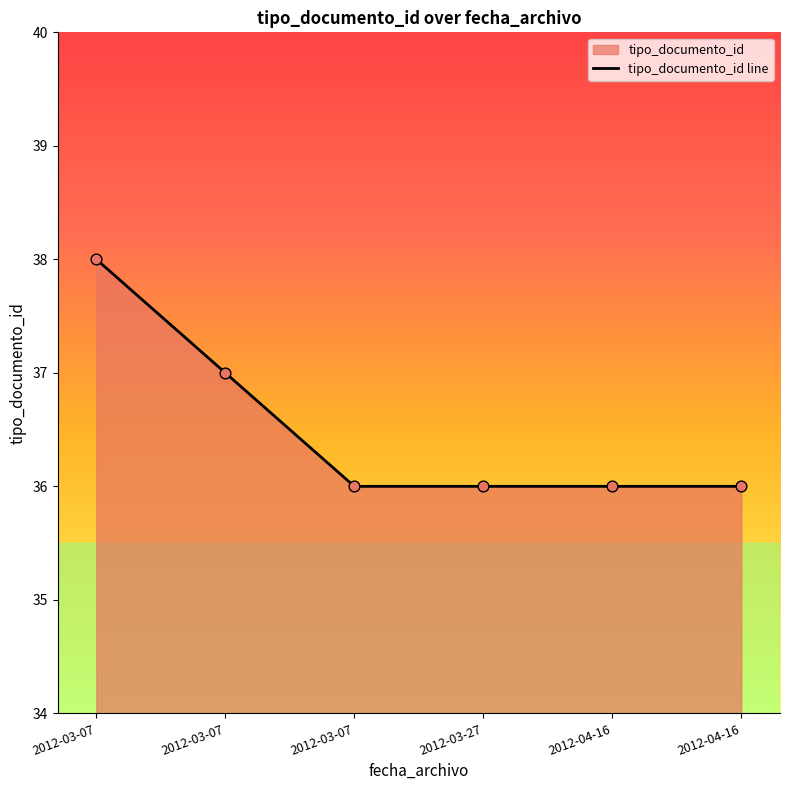

Between 2012-03-07 and 2012-03-27, which is larger?

2012-03-07